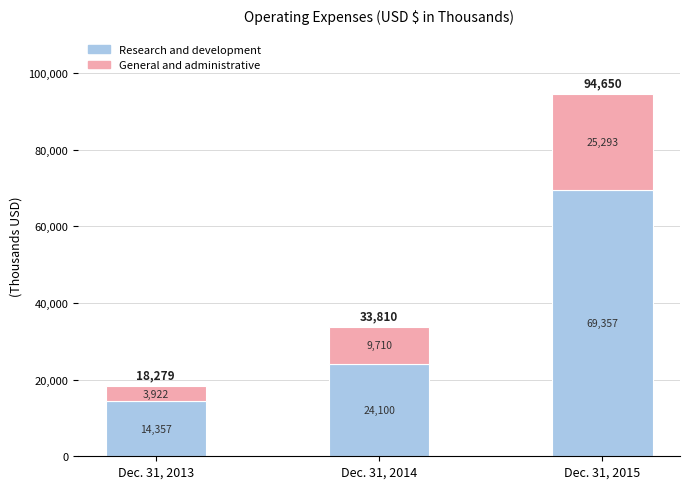

What is the sum of all Research and development values?

107814